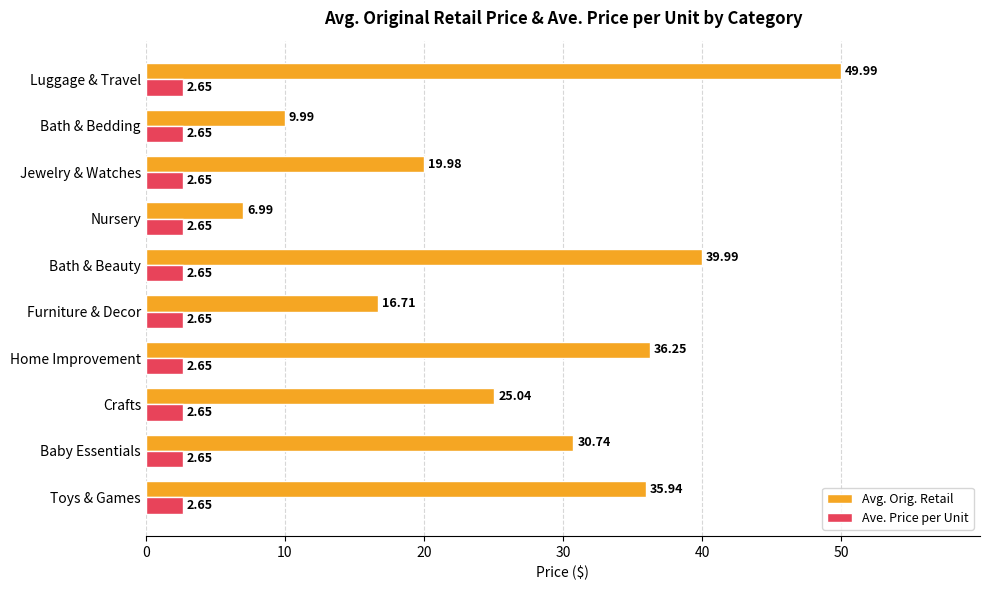

Which series has the largest total across all categories?

Avg. Orig. Retail